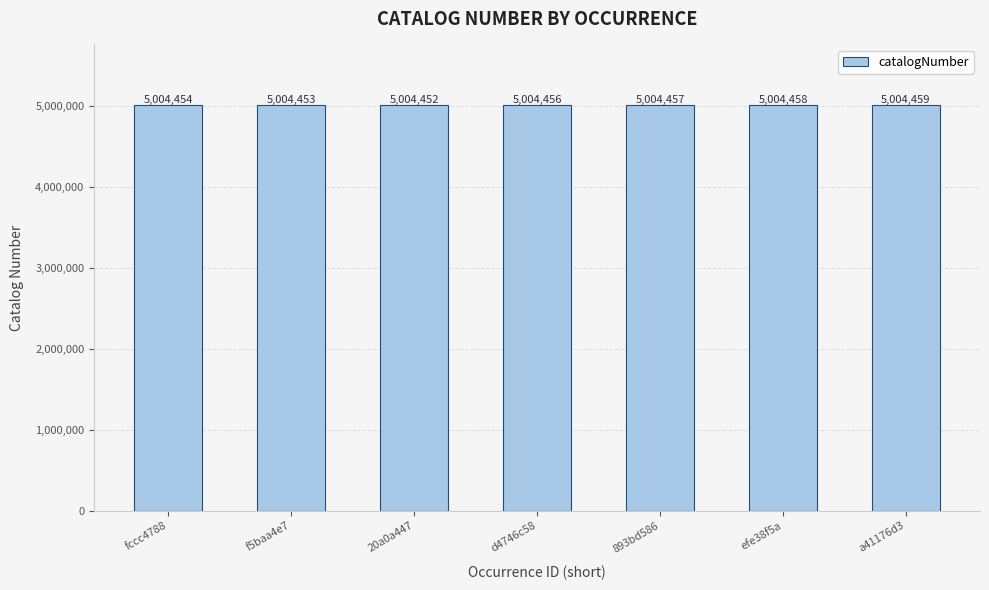

How many values are between 5004453 and 5004458?

5